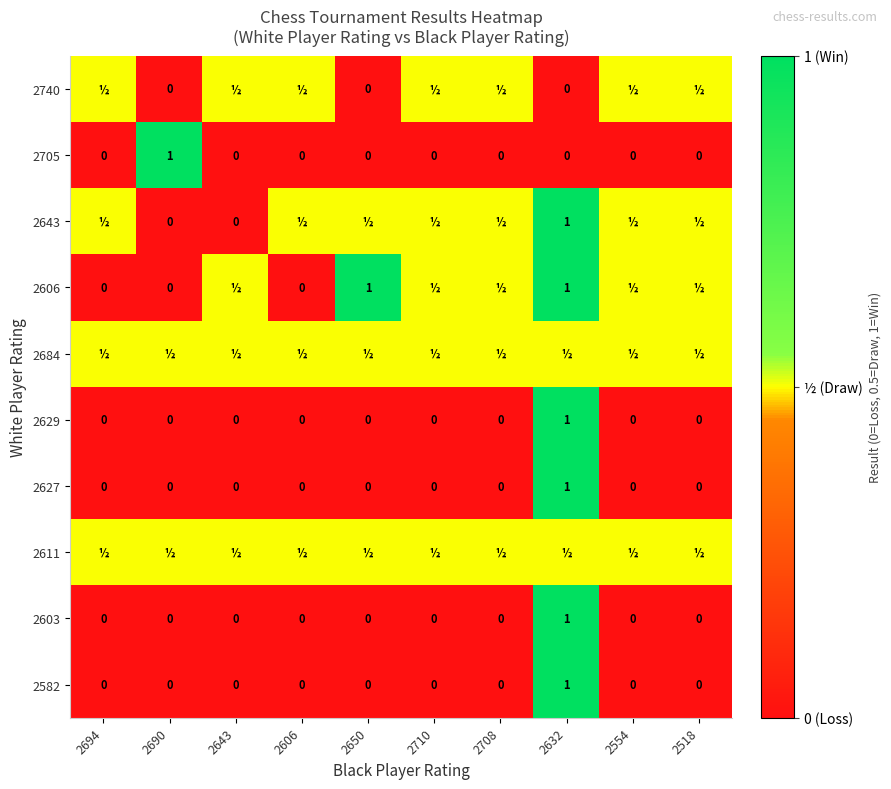

At which category is the sum across all series the highest?

2632